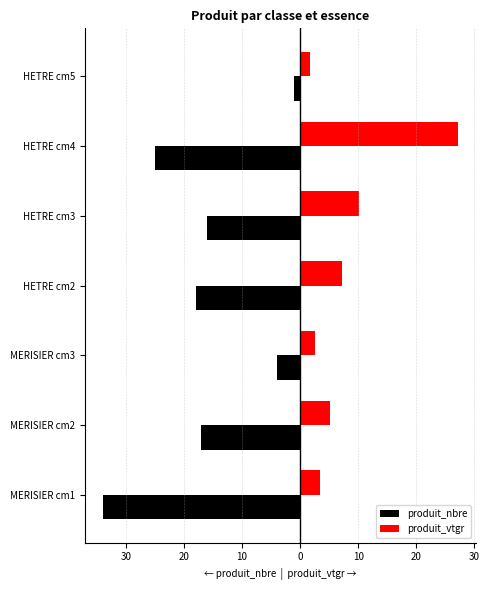

What is the sum of all produit_nbre values?

-115.0